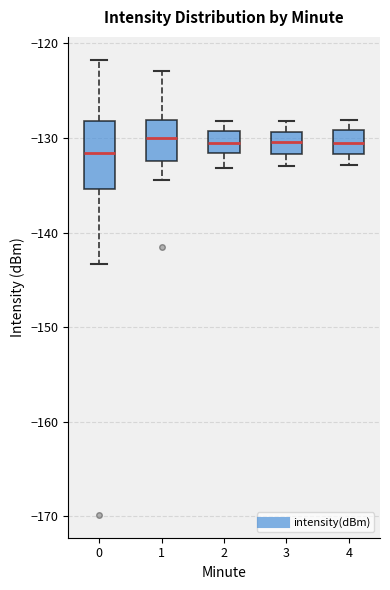

Comparing the boxes themselves (not the whiskers), which one is the tallest?

0